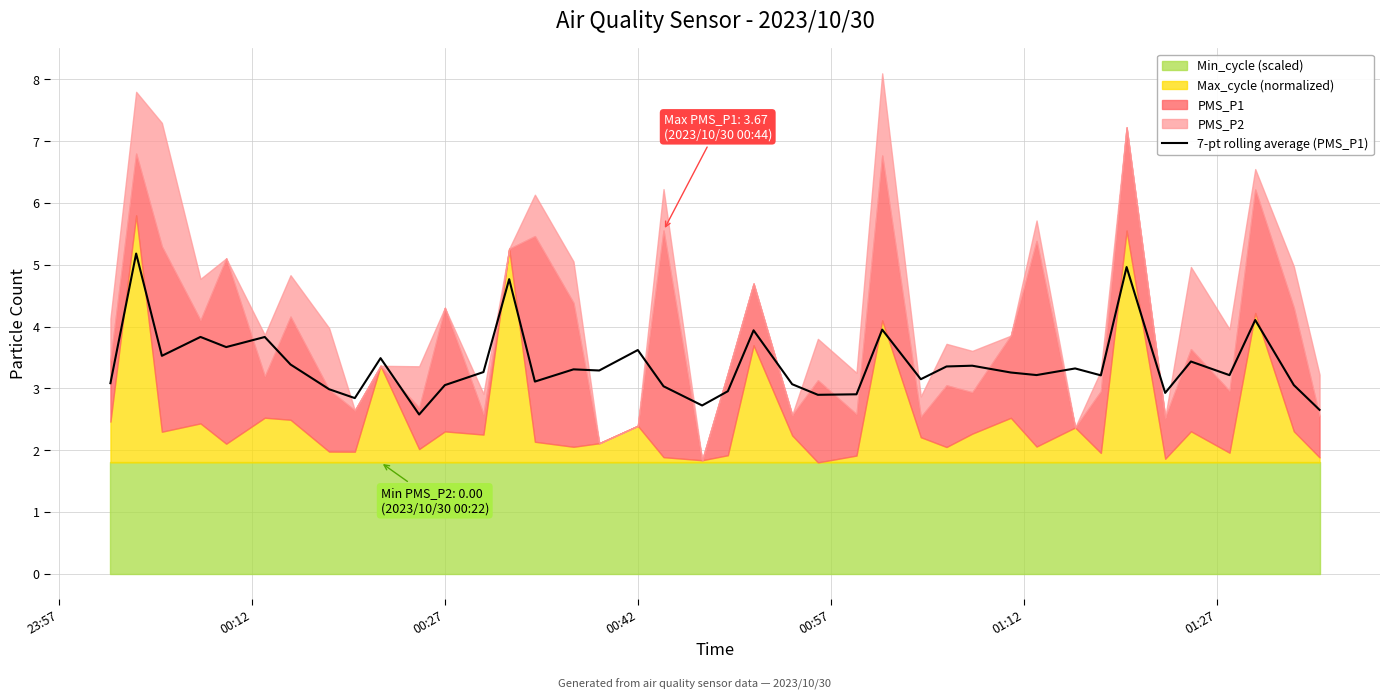

Is it true that 7-pt rolling average (PMS_P1) equals 1.5 at 00:27?

False